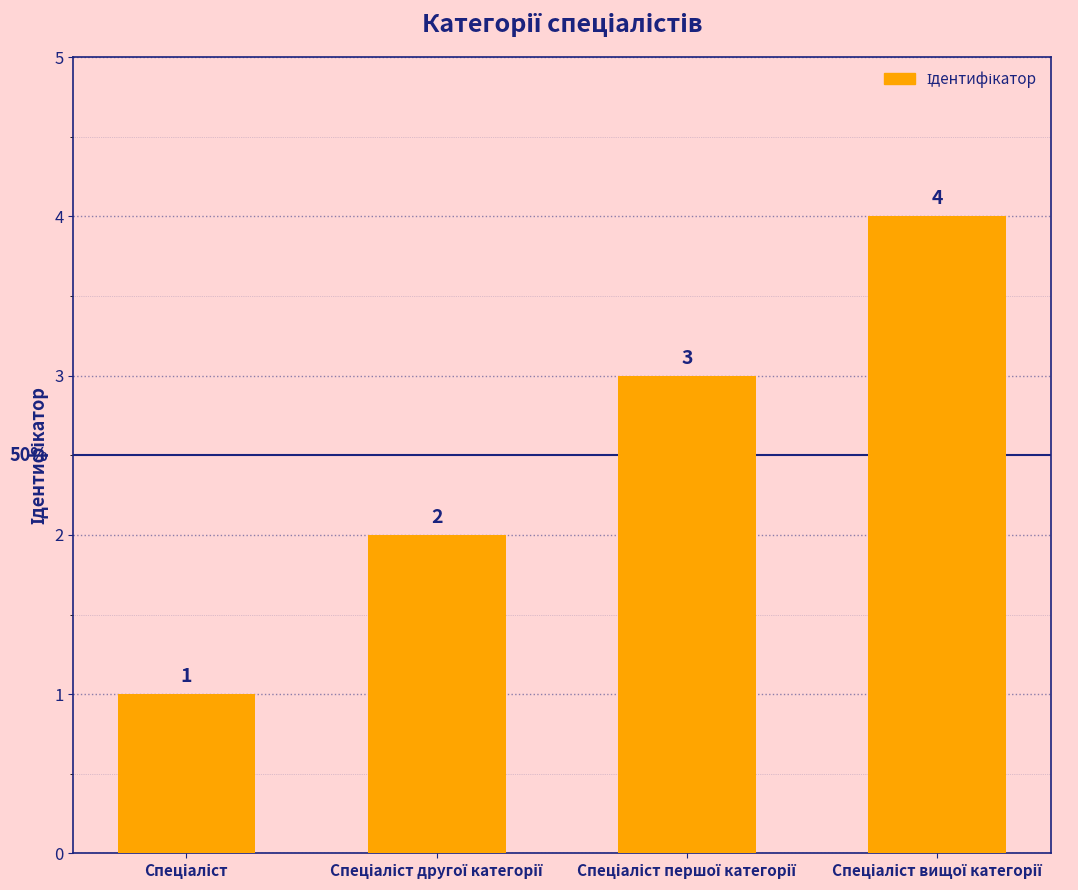

How many values are between 2 and 4?

3